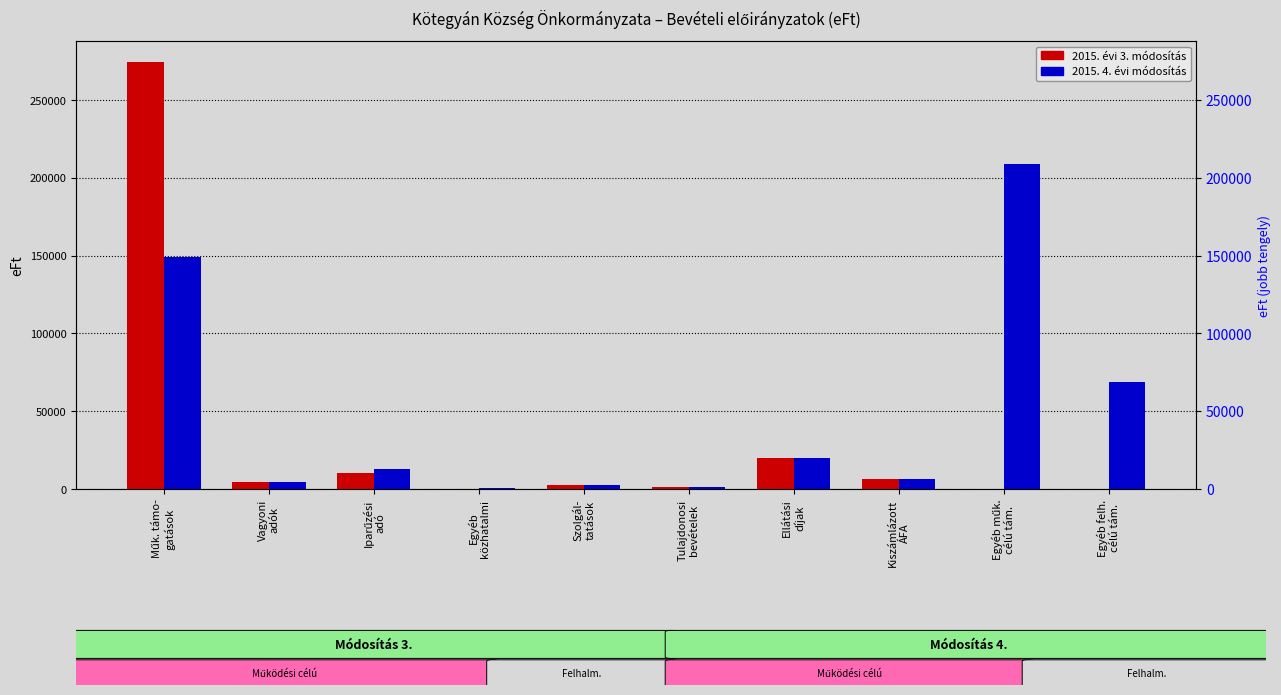

Is the value of 2015. évi 3. módosítás at Vagyoni
adók greater than the value of 2015. 4. évi módosítás at Kiszámlázott
ÁFA?

No